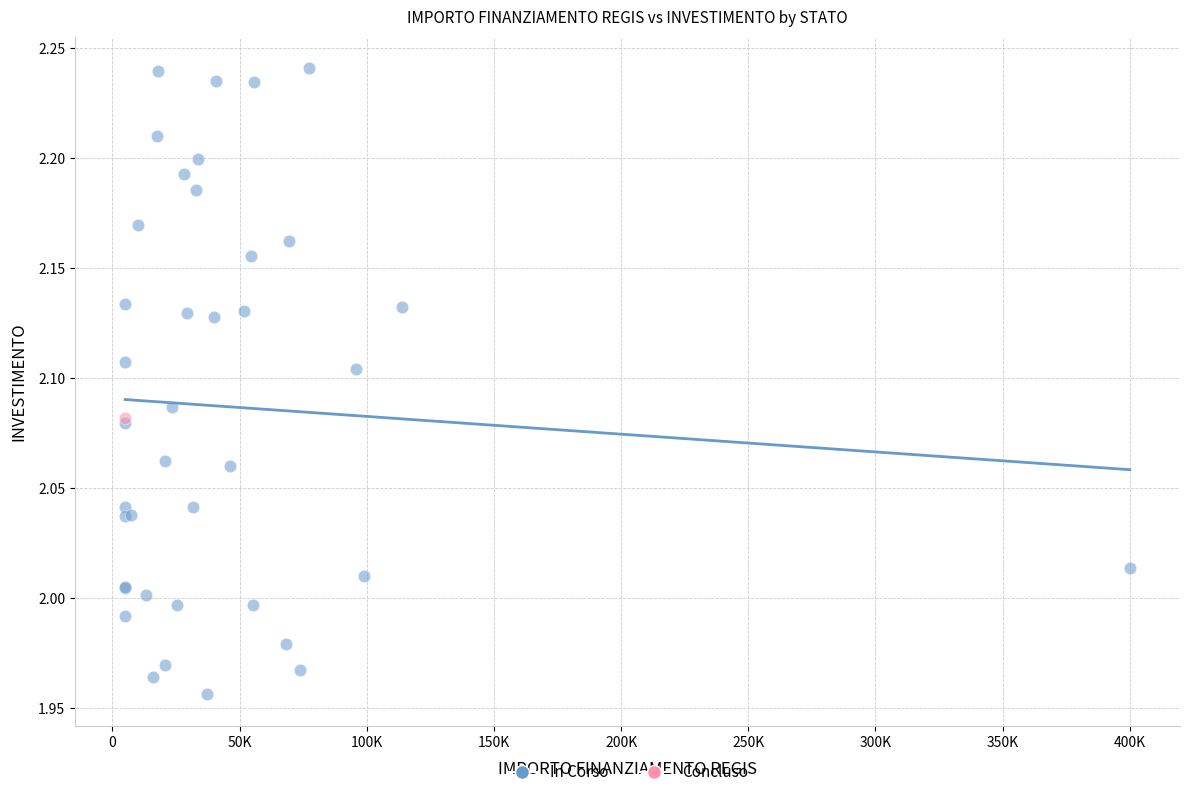

What are all the series names shown in the legend?

In Corso, Concluso